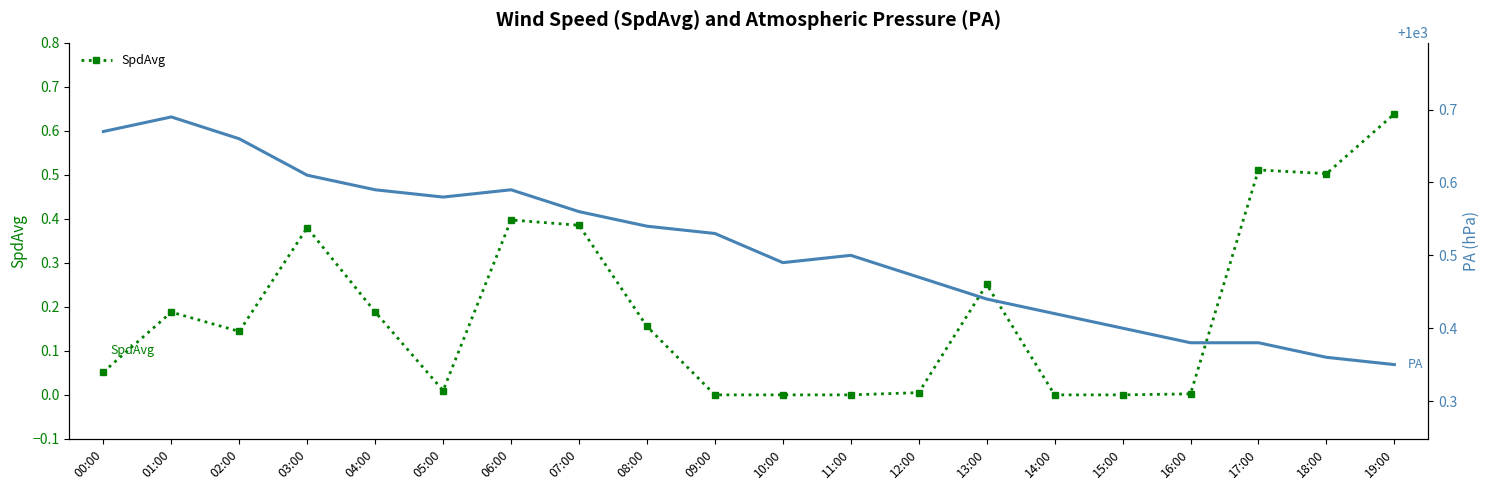

What is the label of the 1st point from the right?

19:00